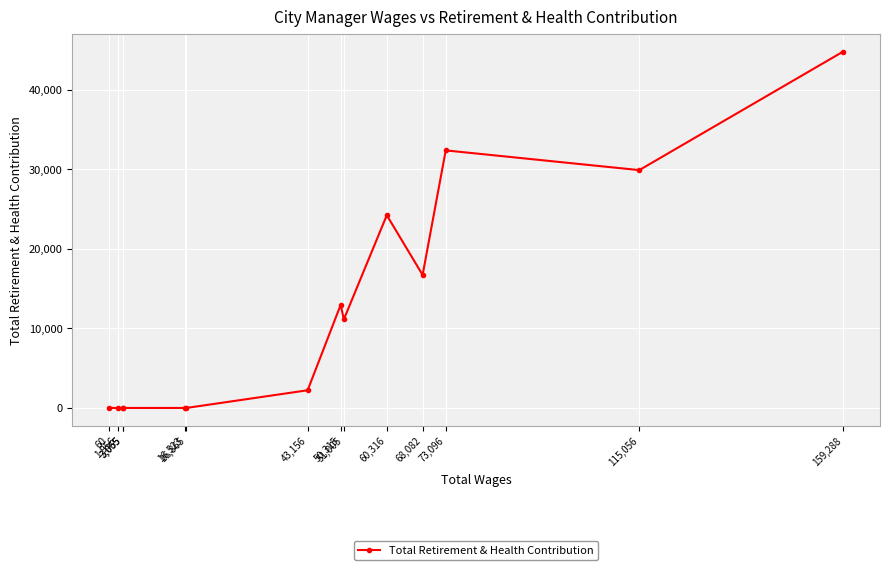

How many points are lower than both their immediate neighbors (excluding endpoints)?

3